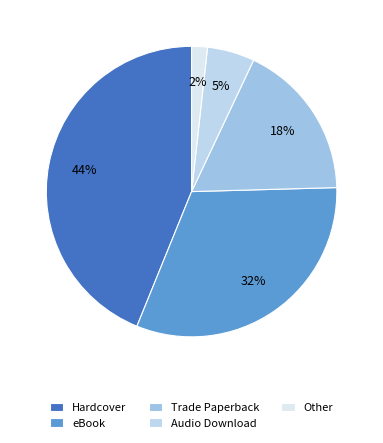

Rank the categories by value from lowest to highest.

Other, Audio Download, Trade Paperback, eBook, Hardcover